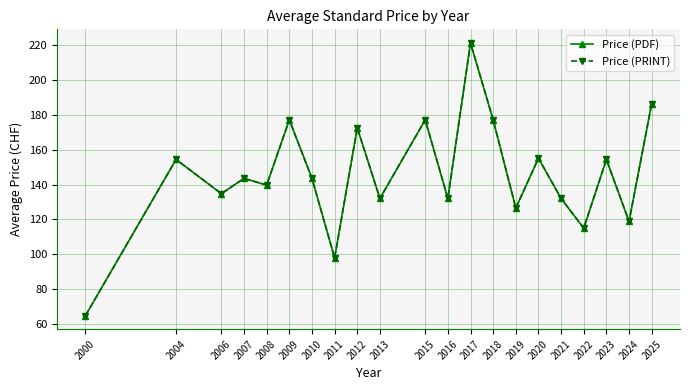

True or false: Price (PDF) has more than 2 points higher than both neighbors.

True